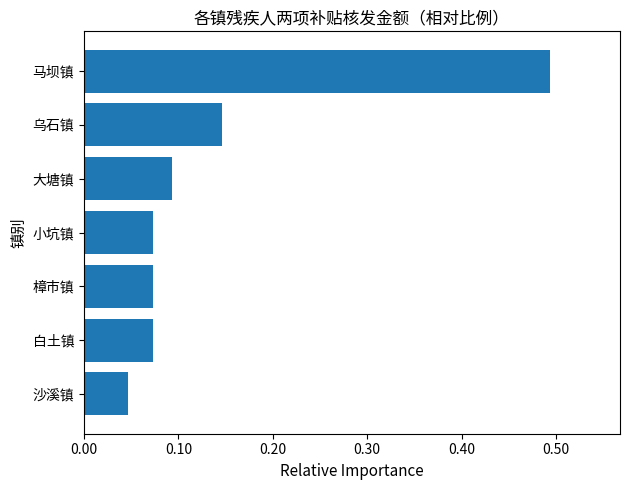

True or false: the data shows 0.0 at 大塘镇.

False